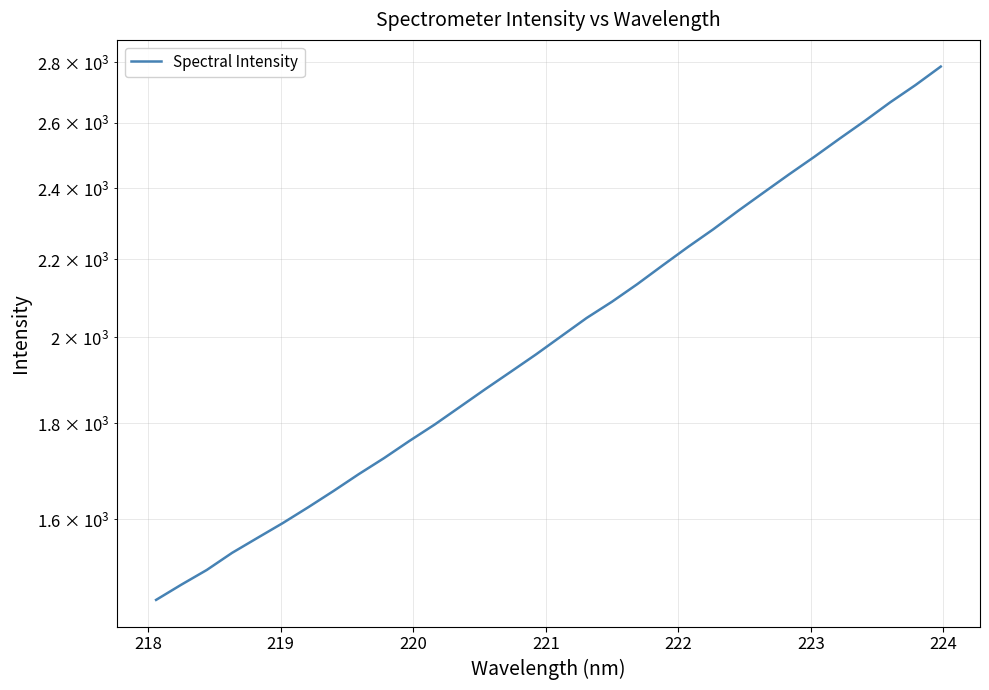

What is the smallest value displayed?

1449.8